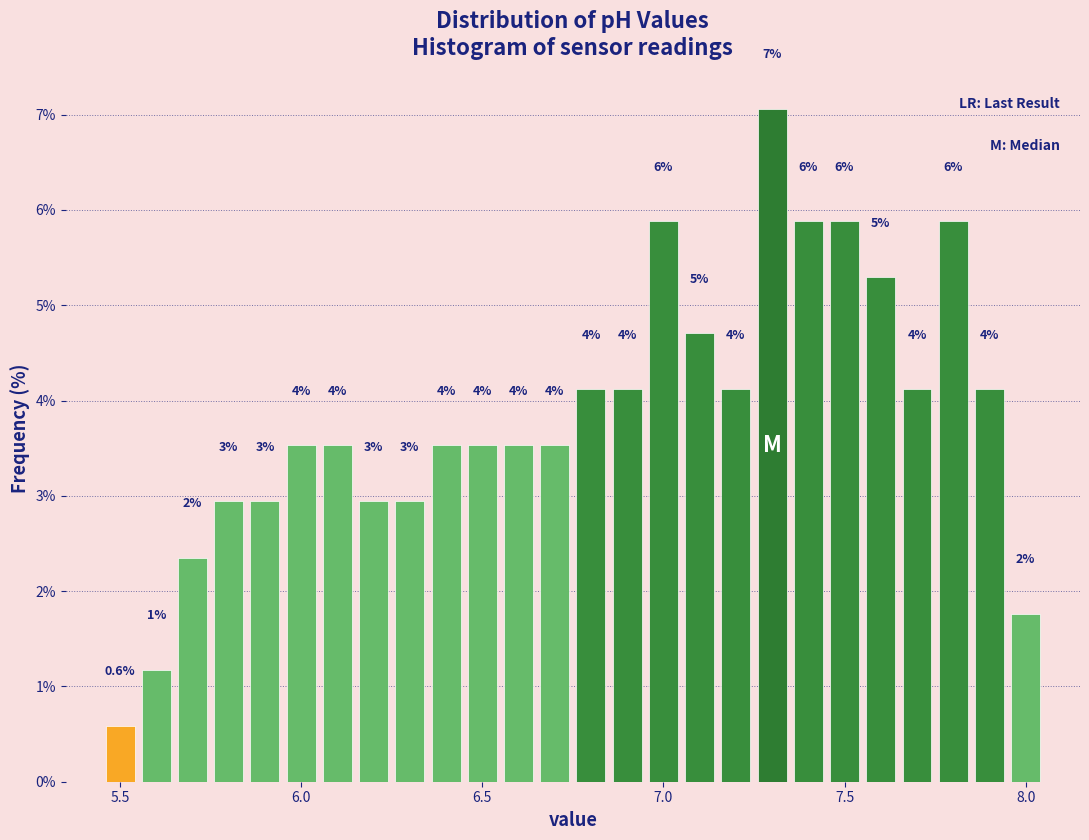

Read against the x-axis, roughly where is the centre of the tallest bar?

7.30